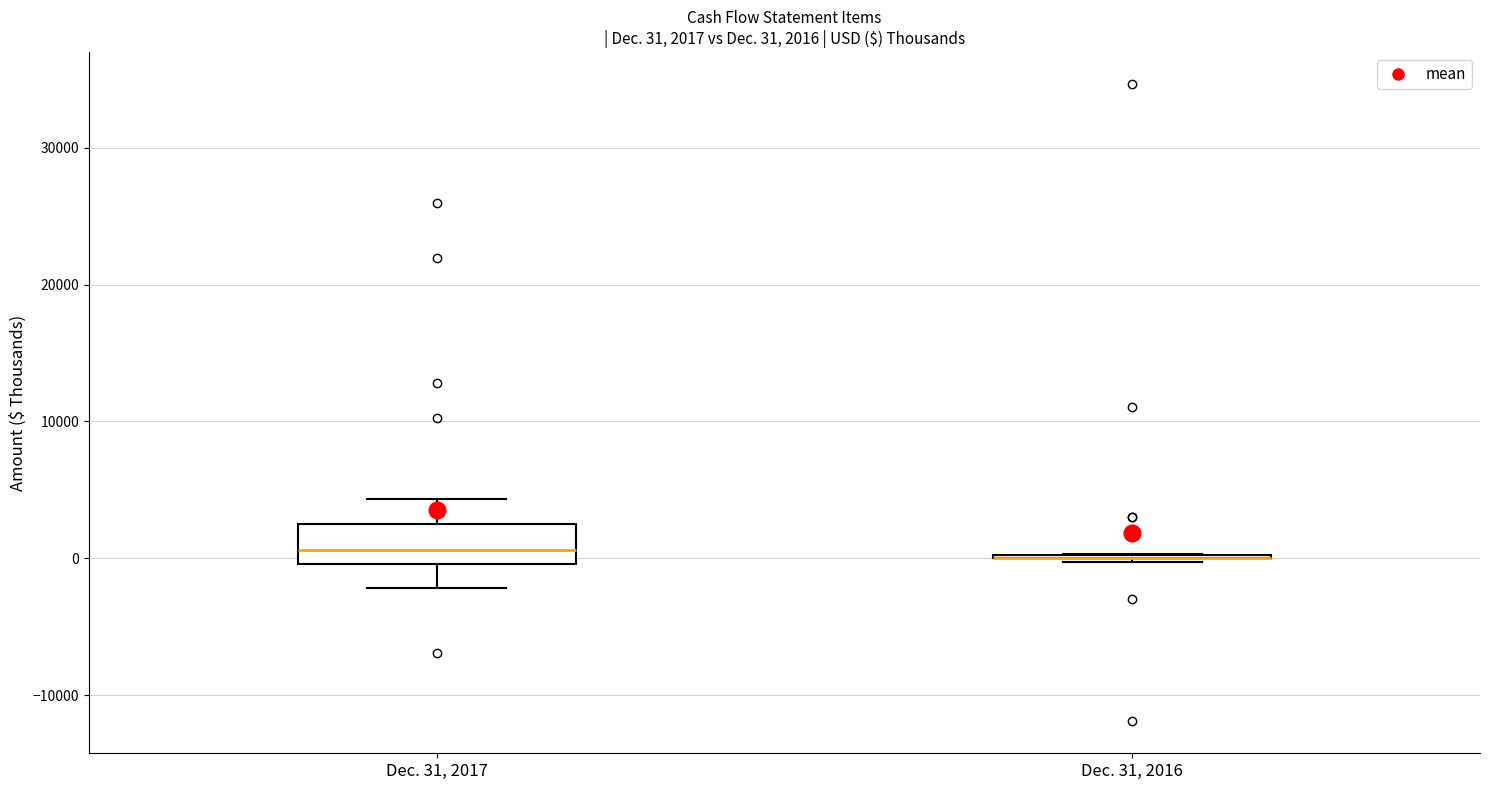

Comparing the boxes themselves (not the whiskers), which one is the tallest?

Dec. 31, 2017